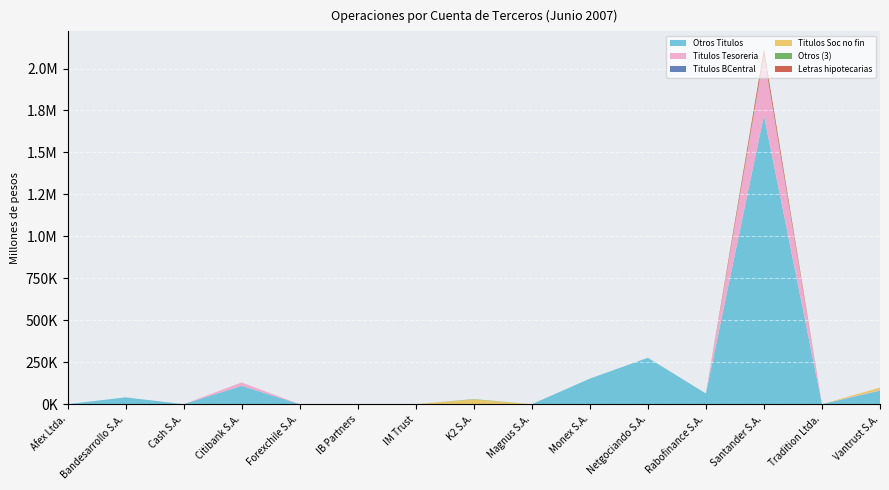

Reading left to right, list all the values displayed in this chart.

Otros Titulos: Afex Ltda.=0.0	Bandesarrollo S.A.=40566.1	Cash S.A.=0.0	Citibank S.A.=109076.8	Forexchile S.A.=20.0	IB Partners=0.0	IM Trust=0.0	K2 S.A.=0.0	Magnus S.A.=0.0	Monex S.A.=152189.5	Netgociando S.A.=276371.6	Rabofinance S.A.=63534.1	Santander S.A.=1720239.3	Tradition Ltda.=0.0	Vantrust S.A.=80877.1
Titulos Tesoreria: Afex Ltda.=0.0	Bandesarrollo S.A.=0.0	Cash S.A.=0.0	Citibank S.A.=20205.6	Forexchile S.A.=0.0	IB Partners=0.0	IM Trust=0.0	K2 S.A.=0.0	Magnus S.A.=0.0	Monex S.A.=0.0	Netgociando S.A.=0.0	Rabofinance S.A.=0.0	Santander S.A.=353755.2	Tradition Ltda.=0.0	Vantrust S.A.=3307.9
Titulos BCentral: Afex Ltda.=0.0	Bandesarrollo S.A.=0.0	Cash S.A.=0.0	Citibank S.A.=0.0	Forexchile S.A.=0.0	IB Partners=0.0	IM Trust=0.0	K2 S.A.=0.0	Magnus S.A.=0.0	Monex S.A.=0.0	Netgociando S.A.=0.0	Rabofinance S.A.=0.0	Santander S.A.=0.0	Tradition Ltda.=0.0	Vantrust S.A.=0.0
Titulos Soc no fin: Afex Ltda.=0.0	Bandesarrollo S.A.=0.0	Cash S.A.=0.0	Citibank S.A.=0.0	Forexchile S.A.=0.0	IB Partners=0.0	IM Trust=0.0	K2 S.A.=28075.1	Magnus S.A.=0.0	Monex S.A.=0.0	Netgociando S.A.=0.0	Rabofinance S.A.=0.0	Santander S.A.=0.0	Tradition Ltda.=0.0	Vantrust S.A.=14803.8
Otros (3): Afex Ltda.=0.0	Bandesarrollo S.A.=0.0	Cash S.A.=0.0	Citibank S.A.=0.0	Forexchile S.A.=0.0	IB Partners=0.0	IM Trust=0.0	K2 S.A.=2015.8	Magnus S.A.=0.0	Monex S.A.=0.0	Netgociando S.A.=0.0	Rabofinance S.A.=0.0	Santander S.A.=10751.3	Tradition Ltda.=0.0	Vantrust S.A.=0.0
Letras hipotecarias: Afex Ltda.=0.0	Bandesarrollo S.A.=0.0	Cash S.A.=0.0	Citibank S.A.=0.0	Forexchile S.A.=0.0	IB Partners=0.0	IM Trust=0.0	K2 S.A.=0.0	Magnus S.A.=0.0	Monex S.A.=0.0	Netgociando S.A.=0.0	Rabofinance S.A.=0.0	Santander S.A.=30849.3	Tradition Ltda.=0.0	Vantrust S.A.=0.0